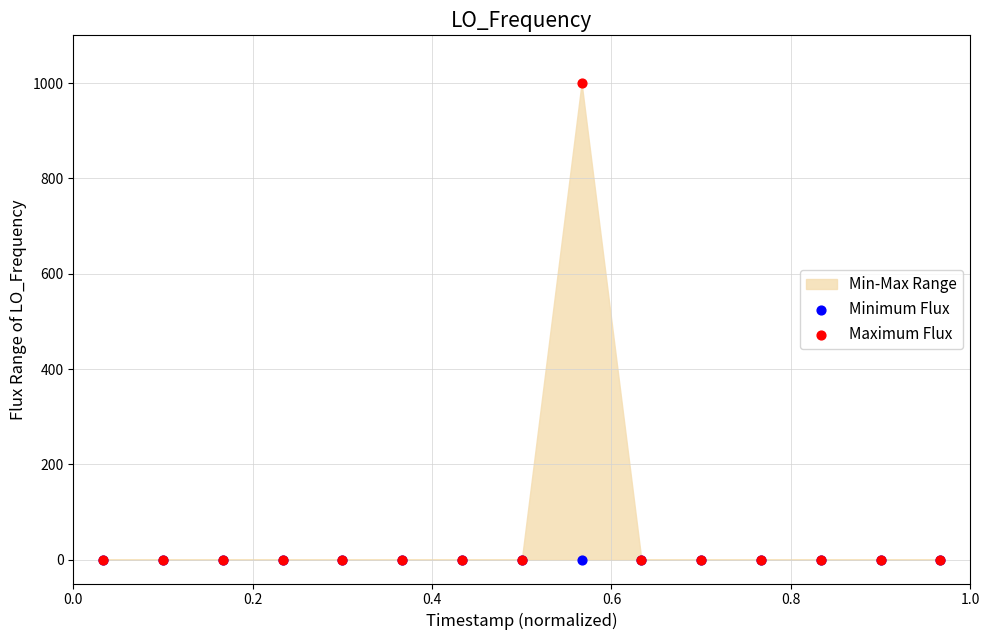

Which series reaches the minimum Y coordinate?

Minimum Flux